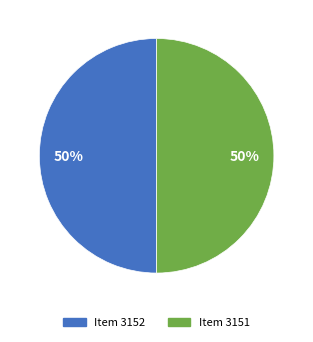

How many slices are in this pie chart?

2